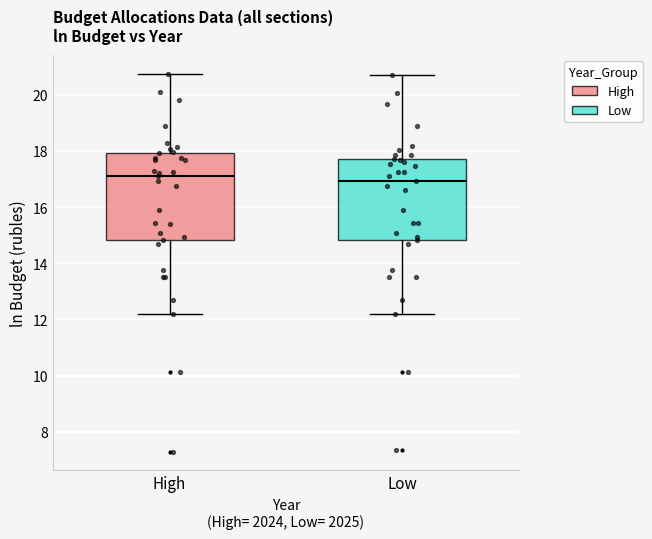

Reading left to right, transcribe this box plot: for each box, give where its median line is, the range the box spans, and where its two whiskers end, as read against the y-axis. The values are not printed on the chart, so give them approximately, as read against the axis.

High: median 17.2, box 14.8 to 18.0, whiskers 12.2 to 20.8
Low: median 17.0, box 14.8 to 17.8, whiskers 12.2 to 20.6